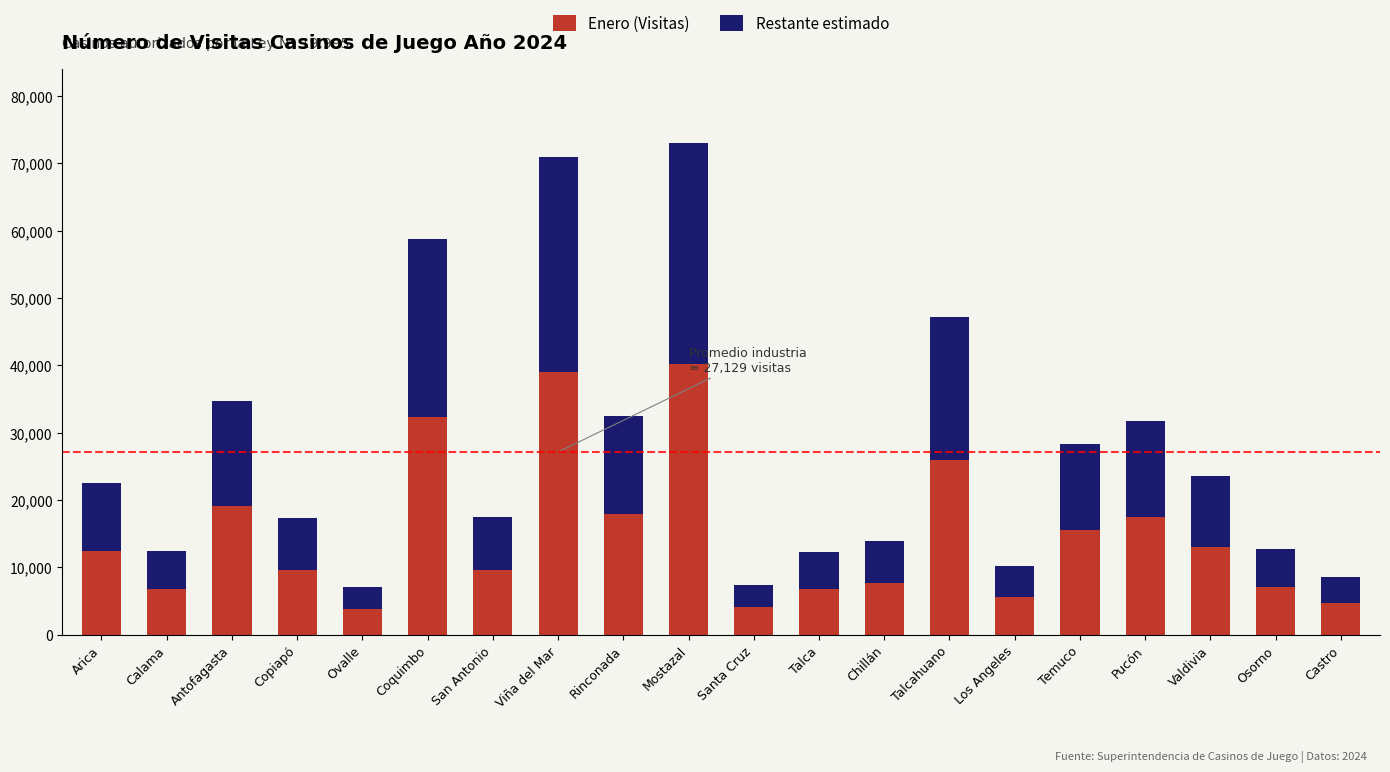

How many series are shown in this chart?

2